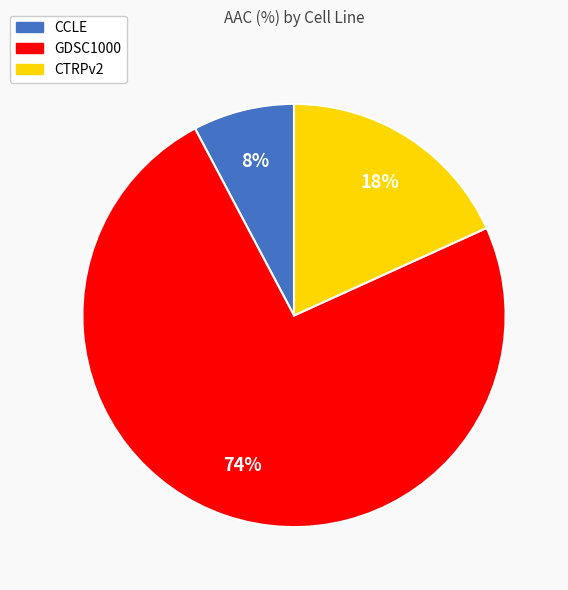

How many segments does this pie chart have?

3